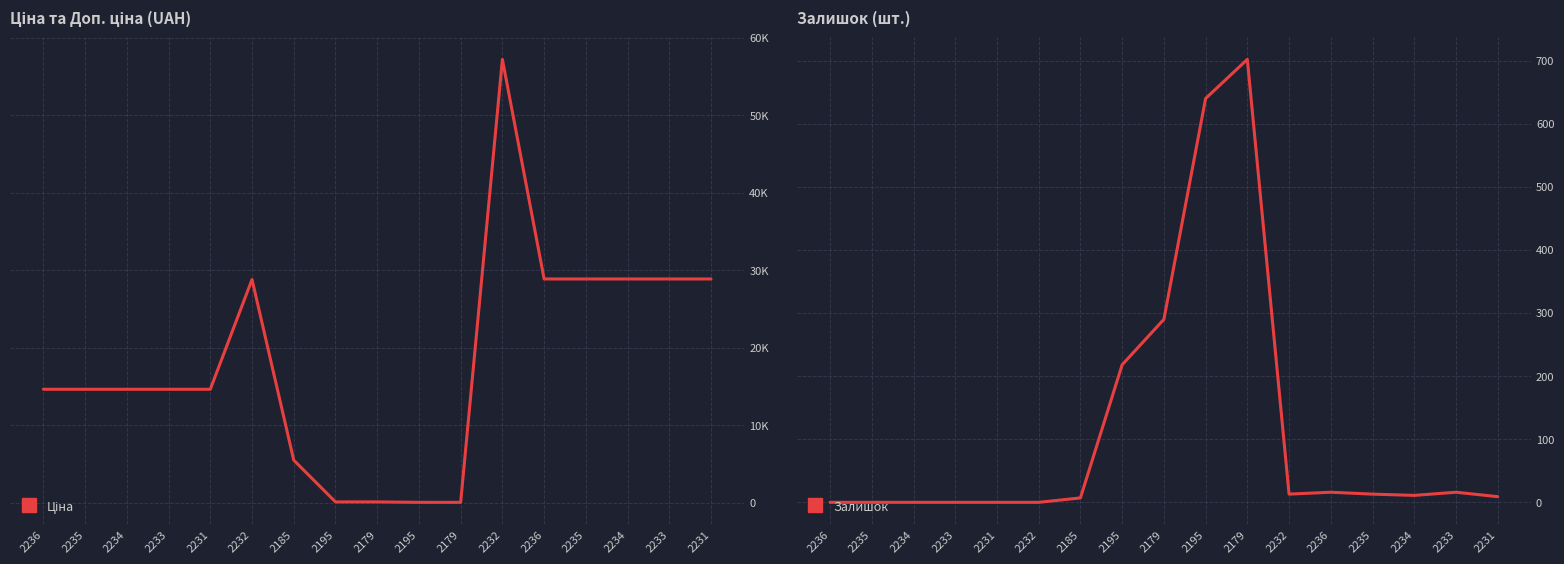

Read the Ціна value at 2233.

28890.3